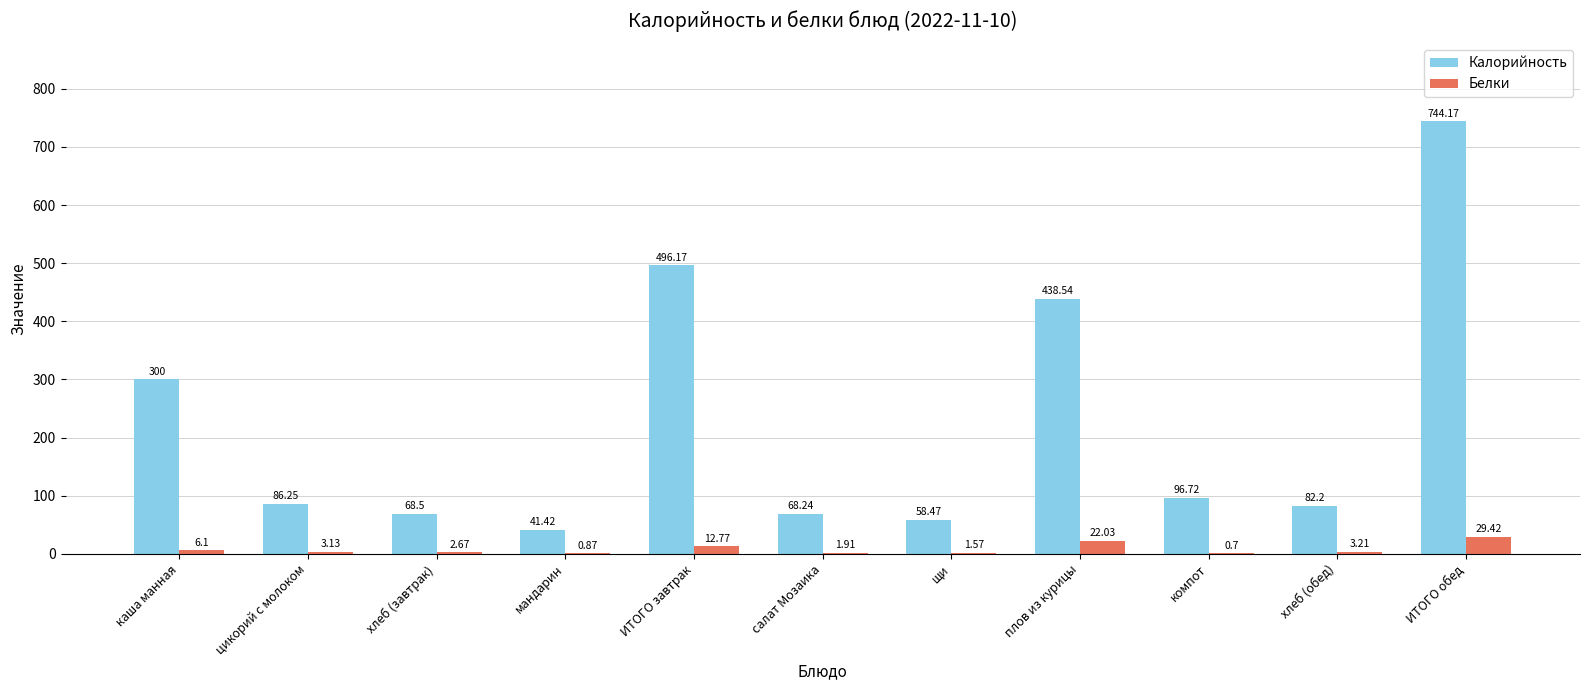

What is the sum of the Белки values at щи and хлеб (обед)?

4.8